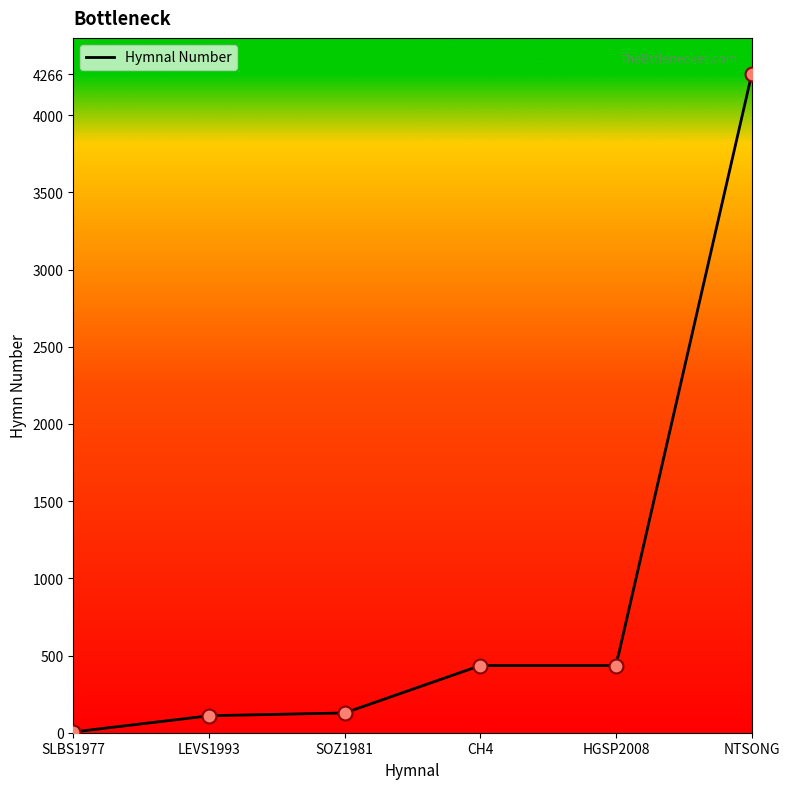

How many lines are shown in the chart?

1